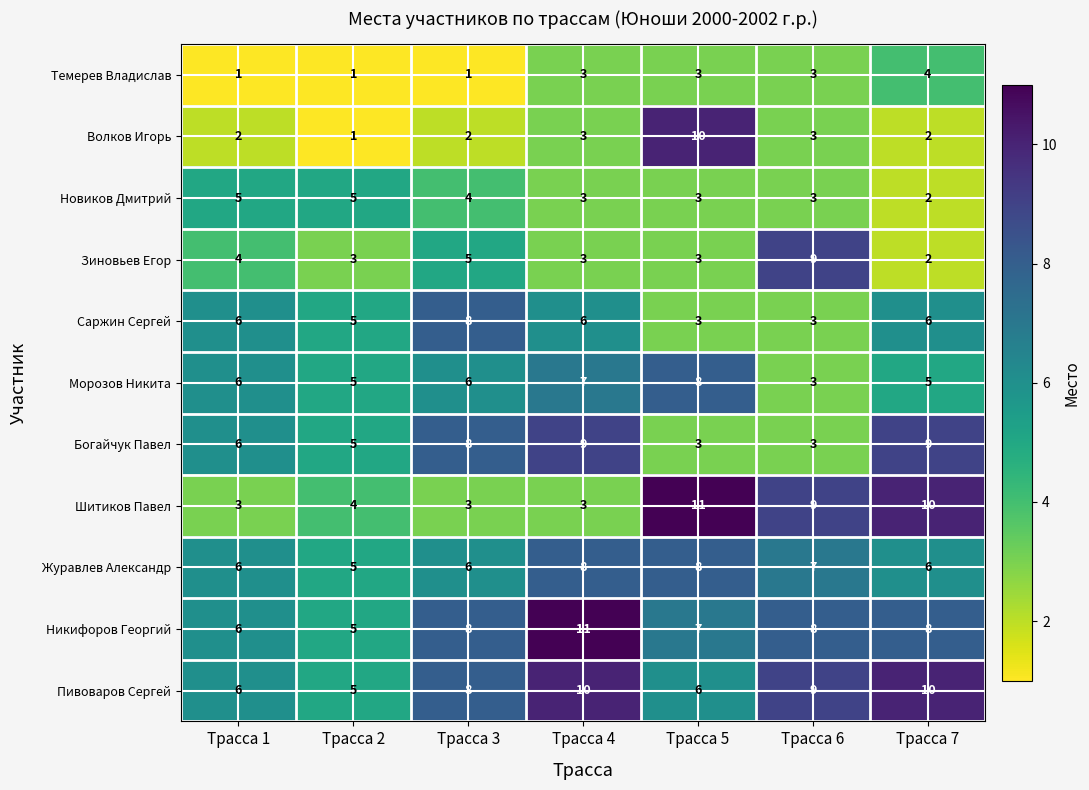

What is the total value across all series at Трасса 5?

65